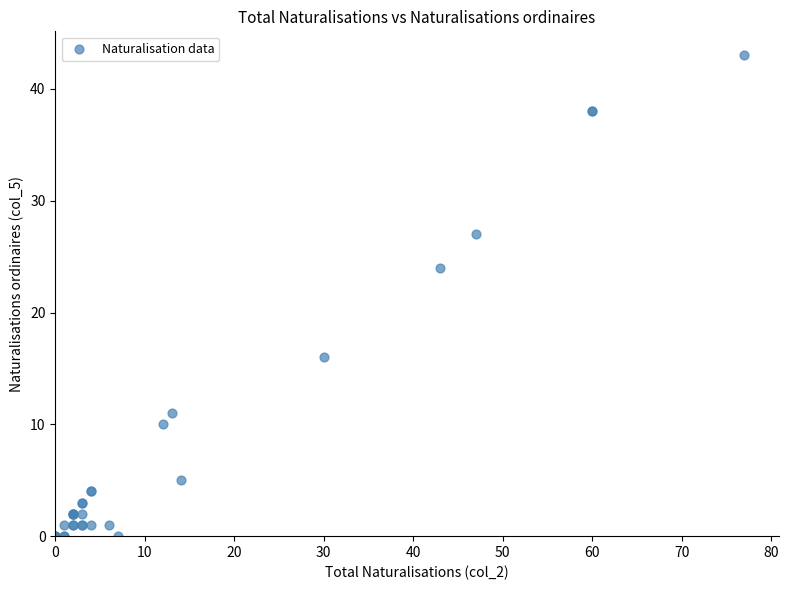

What Y value in the scatter plot is closest to 21?

24